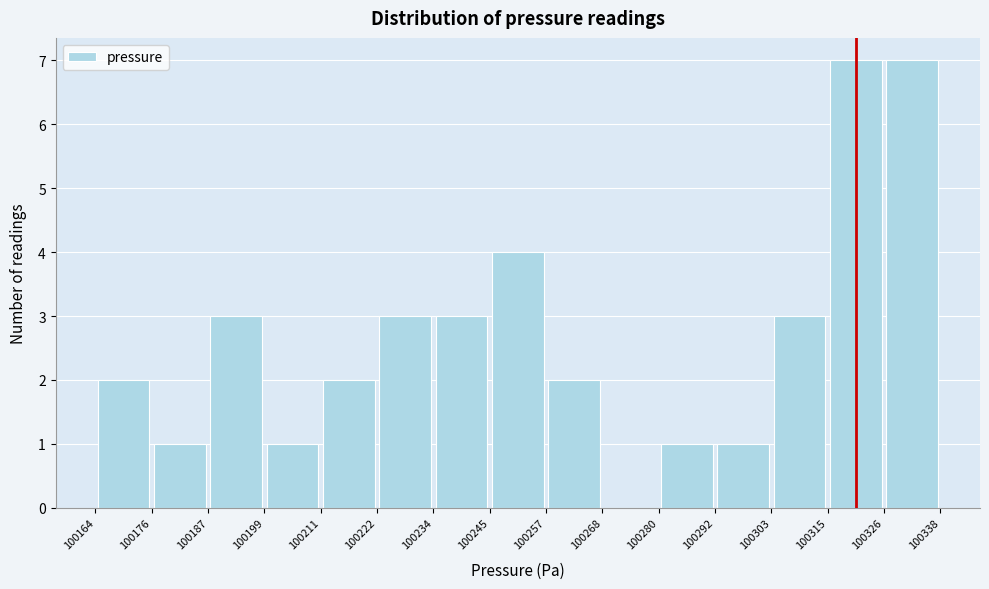

What is the height of the bar covering 100187 to 100199 on the x-axis? The values are not printed on the chart, so give them approximately, as read against the axis.

3